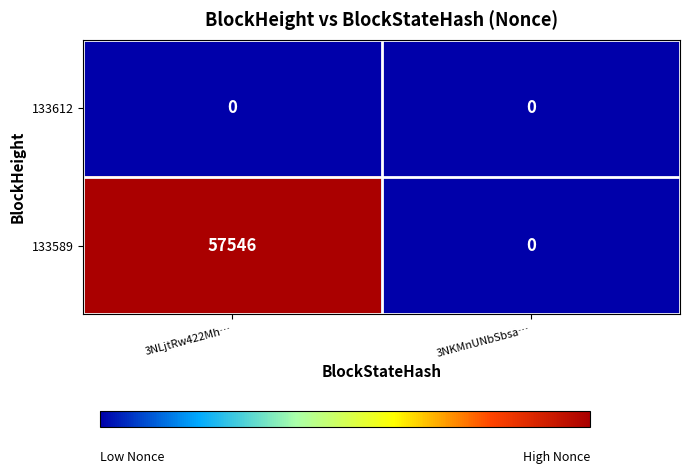

Reading left to right, what are all the values shown in this chart?

133612: 0	0
133589: 57546	0